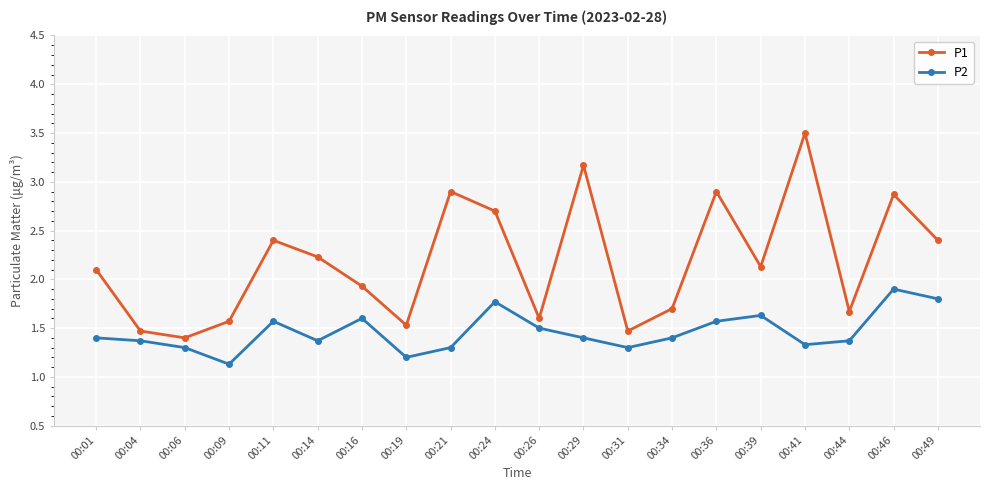

What is the approximate value of P1 at 00:06?

1.4